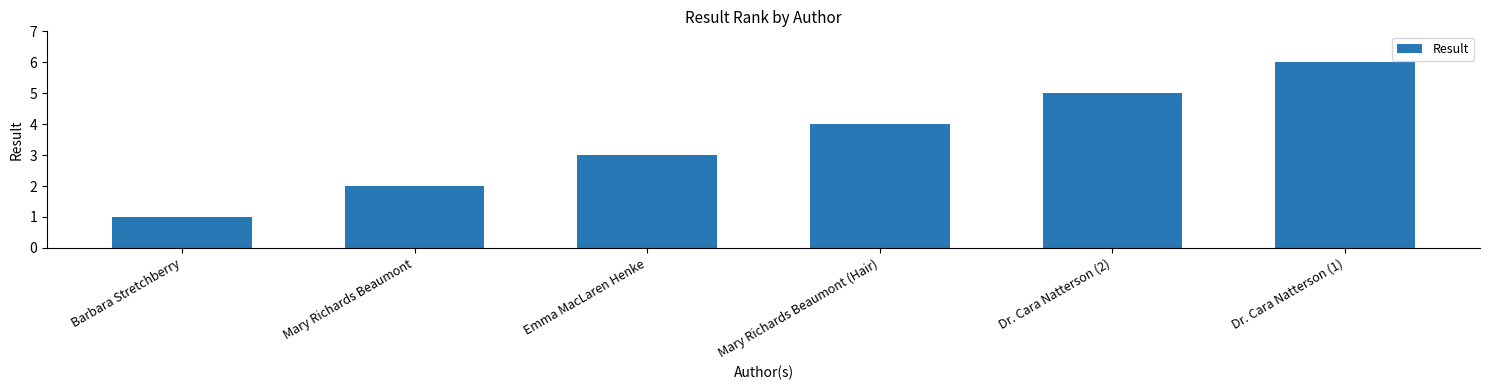

What is the ratio of the value at Mary Richards Beaumont (Hair) to the value at Dr. Cara Natterson (2)?

0.8